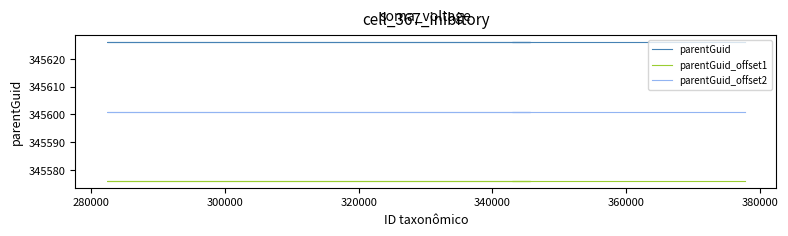

How many lines are shown in the chart?

3